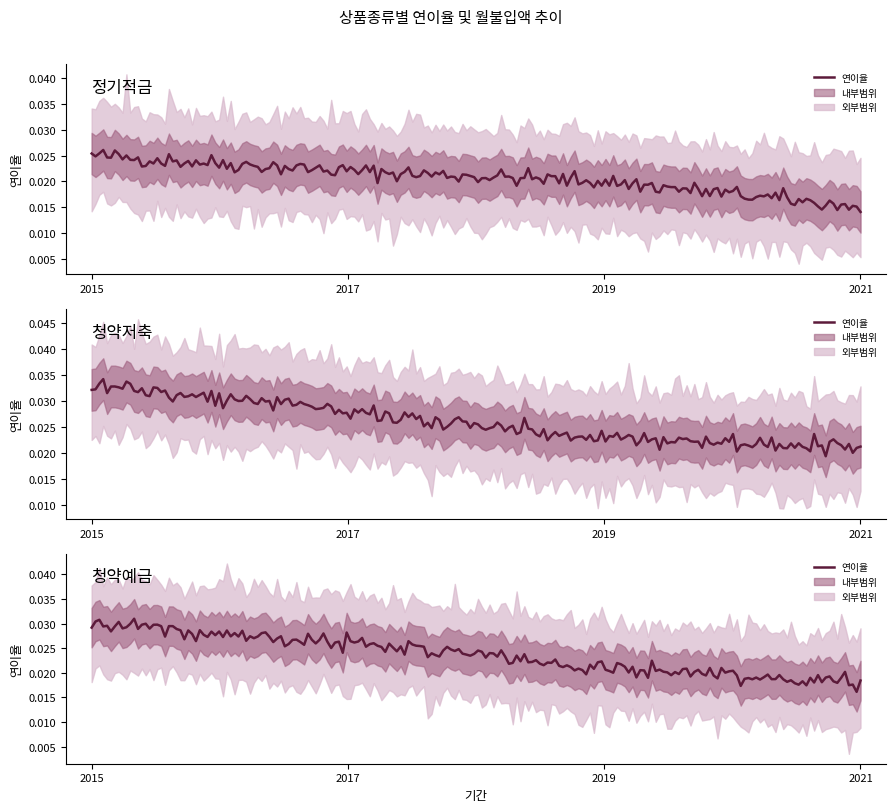

True or false: 청약저축_rate and 정기적금_rate cross at least once.

False